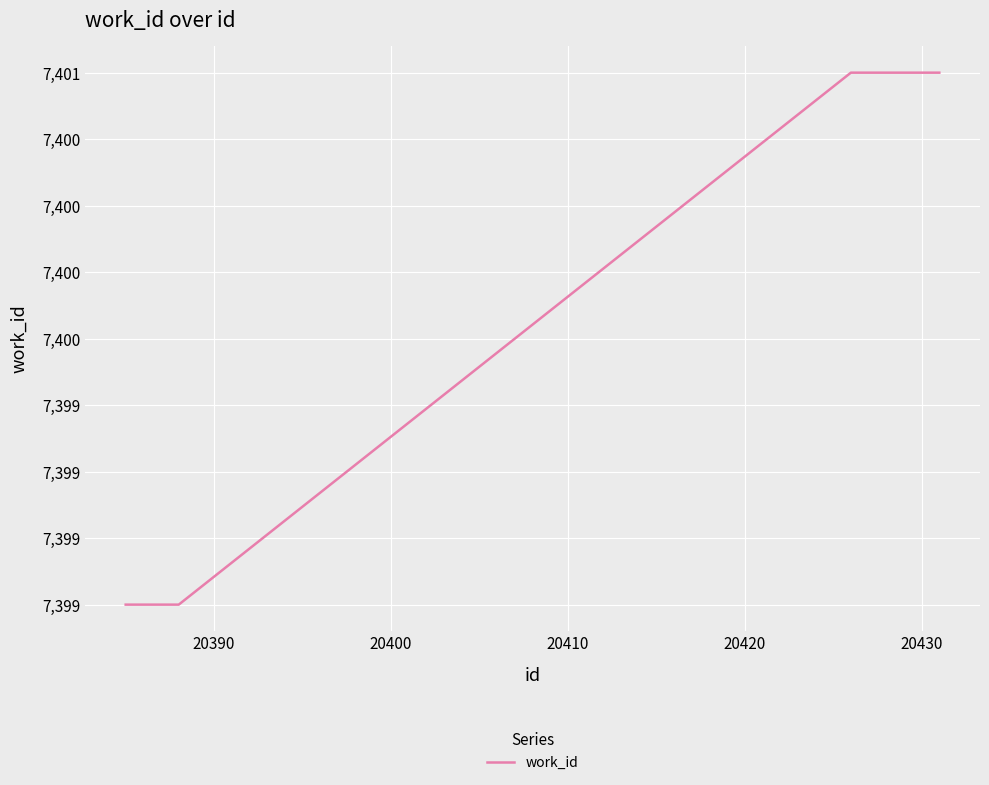

Does the chart have visible grid lines?

Yes